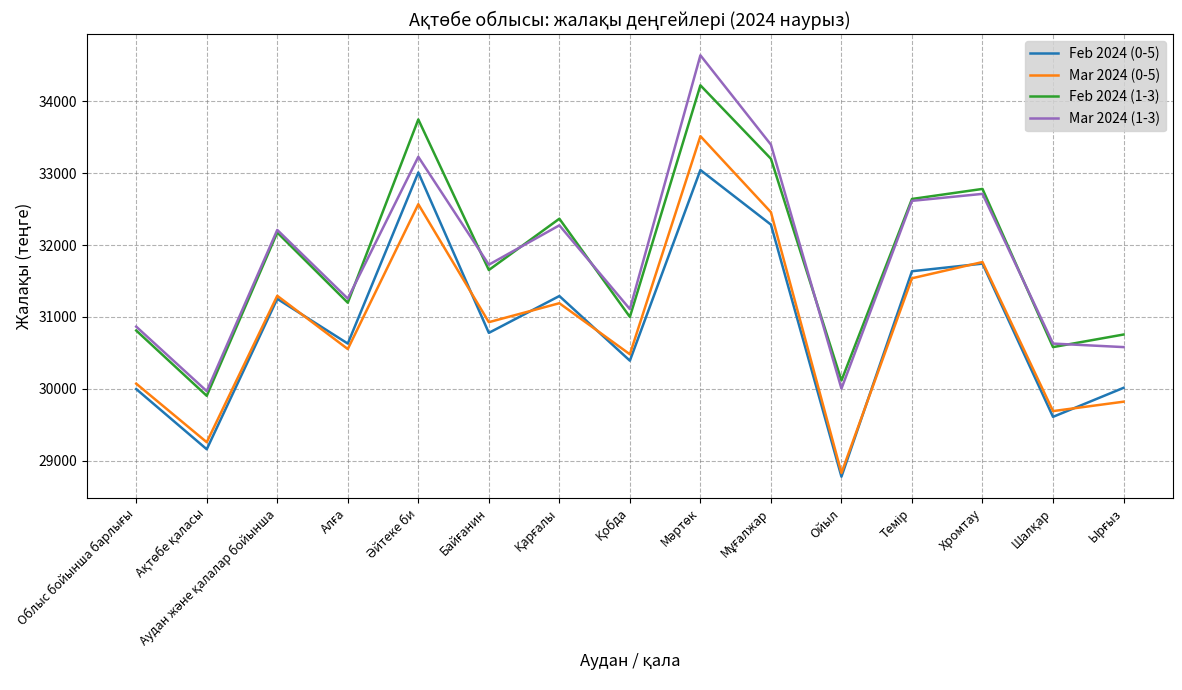

What is the total value across all series at Хромтау?

129001